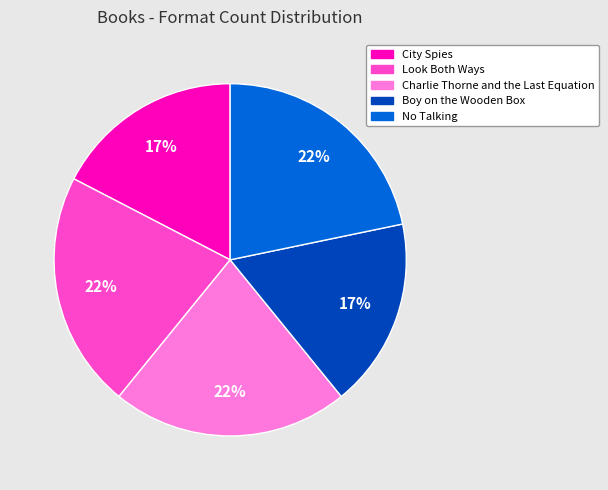

Which has a higher value, Look Both Ways or Boy on the Wooden Box?

Look Both Ways